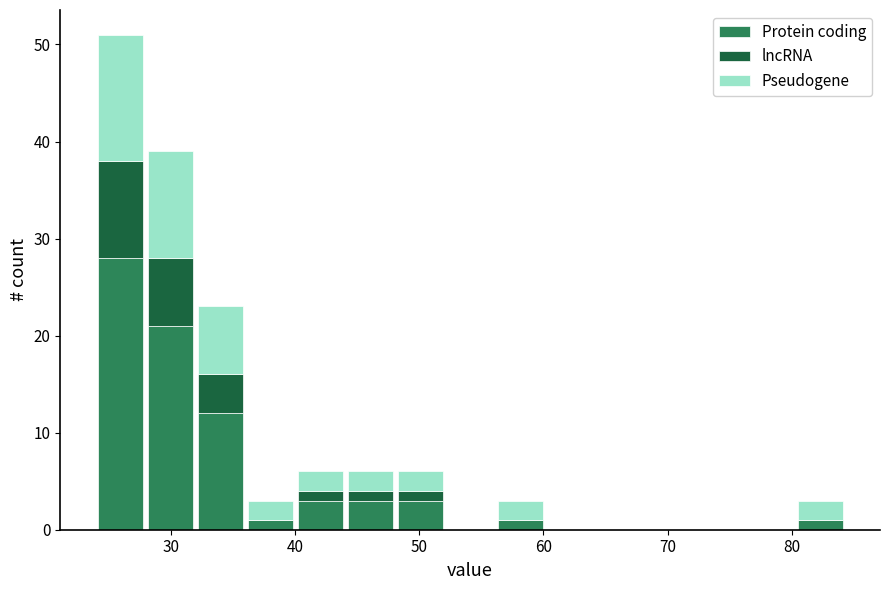

Which range on the x-axis has the tallest stacked bar (by total height)?

24 to 28